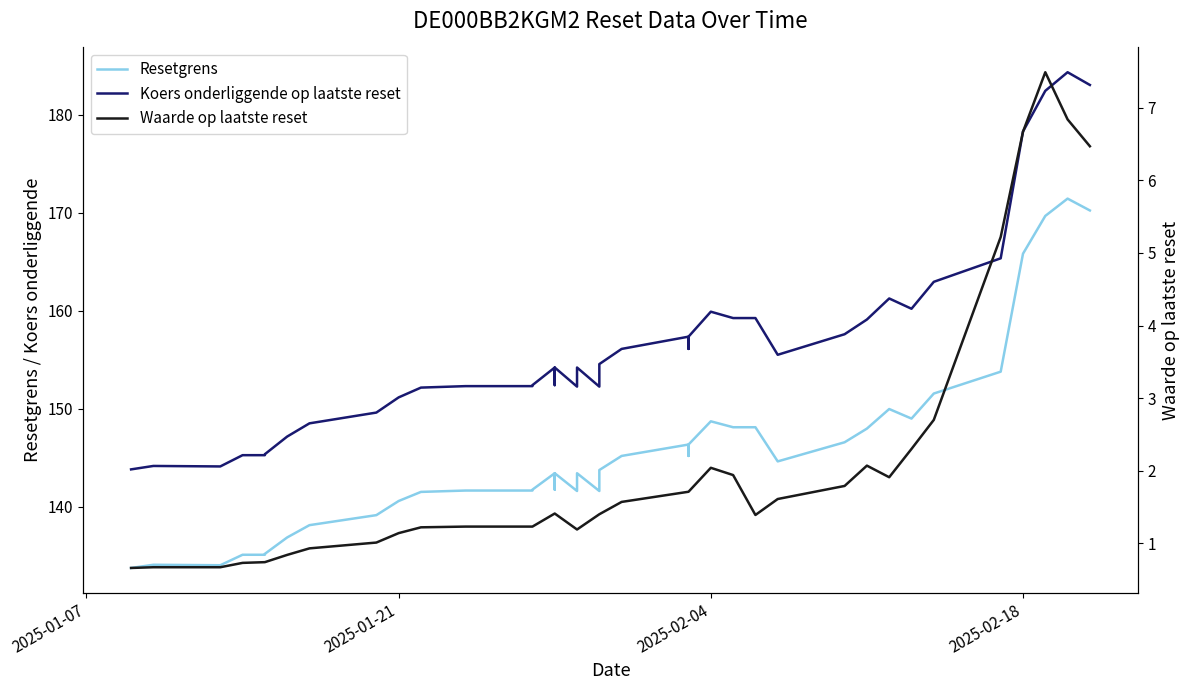

Reading left to right, list all the values displayed in this chart.

Resetgrens: 133.7	134.1	134.0	135.1	135.1	135.2	136.8	138.1	139.1	140.6	141.5	141.6	141.6	141.7	143.4	141.7	143.4	141.6	143.4	141.6	143.7	145.2	146.3	145.2	146.3	148.7	148.1	148.1	144.6	146.6	148.0	150.0	149.0	151.5	153.8	165.8	169.7	171.4	170.2
Koers onderliggende op laatste reset: 143.8	144.2	144.1	145.2	145.2	145.3	147.2	148.5	149.6	151.2	152.2	152.3	152.3	152.4	154.2	152.4	154.2	152.2	154.2	152.2	154.6	156.1	157.3	156.1	157.3	159.9	159.2	159.2	155.5	157.6	159.1	161.2	160.2	162.9	165.3	178.3	182.4	184.3	183.1
Waarde op laatste reset: 0.7	0.7	0.7	0.7	0.7	0.7	0.8	0.9	1.0	1.1	1.2	1.2	1.2	1.2	1.4	1.4	1.4	1.2	1.2	1.4	1.4	1.6	1.7	1.7	1.7	2.0	1.9	1.4	1.6	1.8	2.1	1.9	2.3	2.7	5.2	6.7	7.5	6.8	6.5